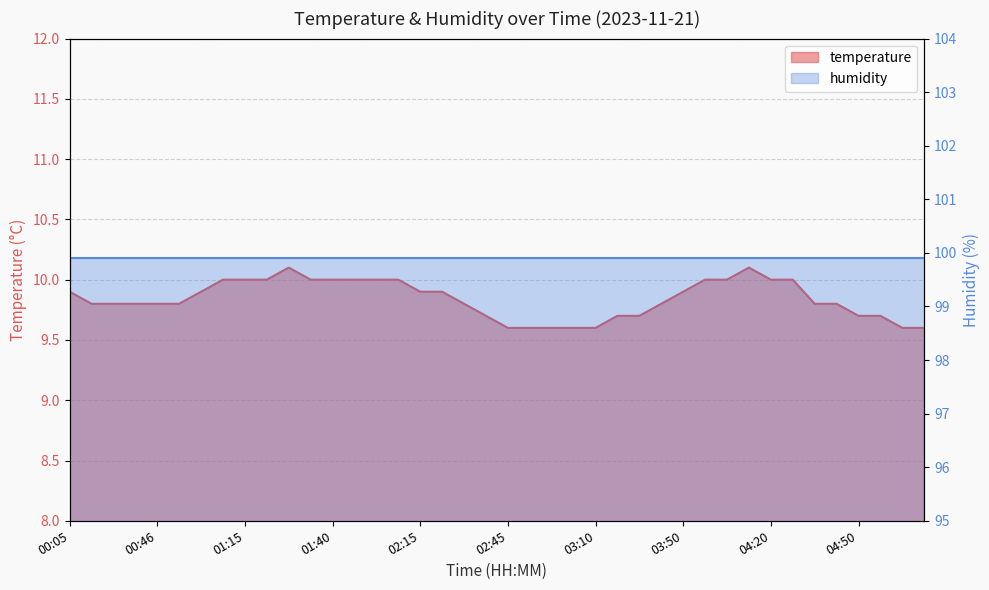

What is the label of the 30th point from the right?

01:30